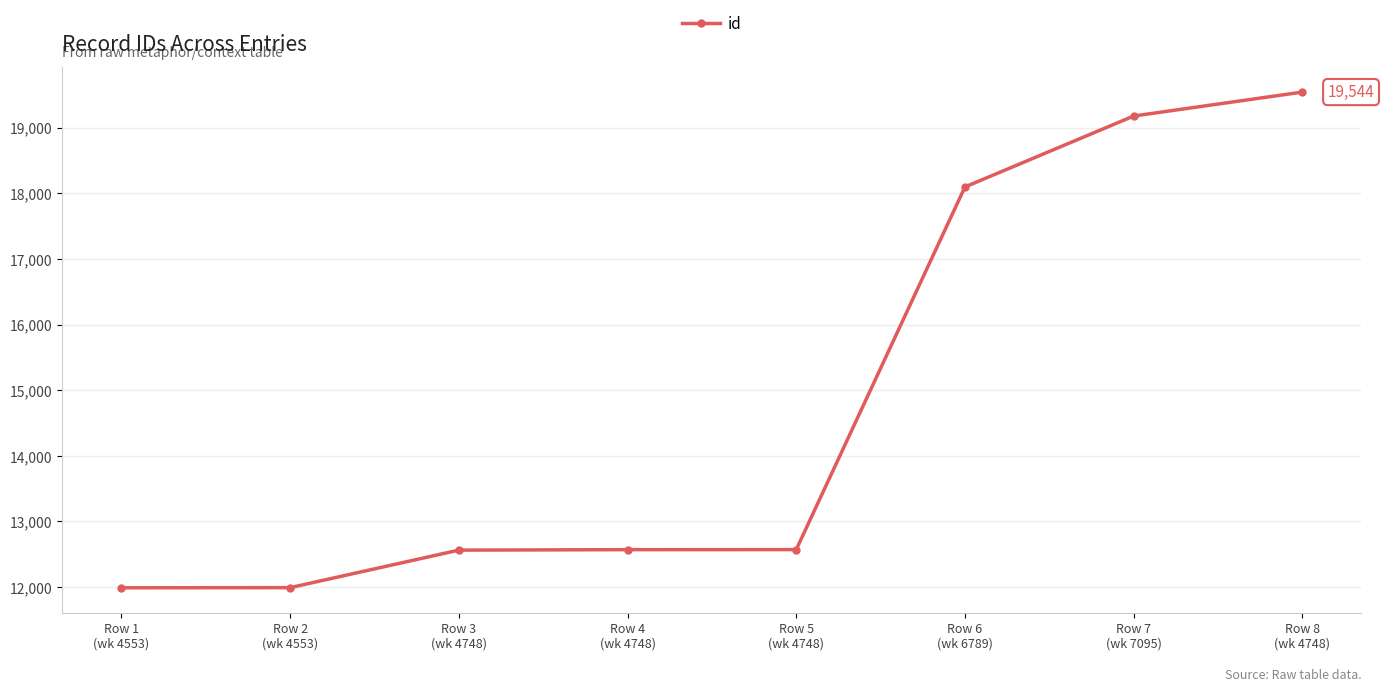

What is the difference between the second highest and second lowest values?

7188